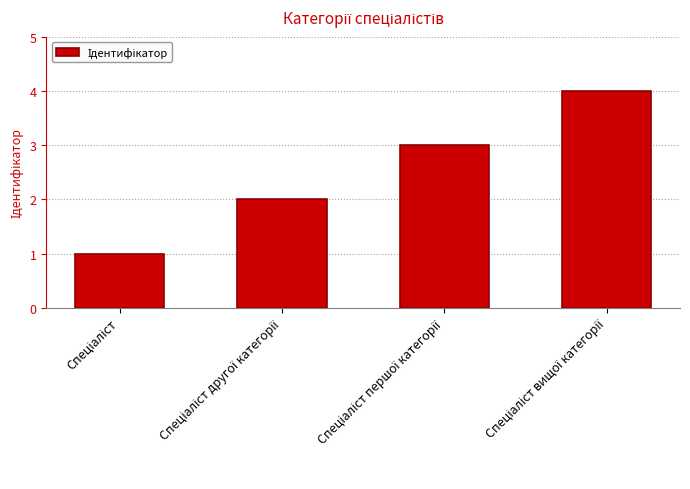

What is the maximum value shown in the chart?

4